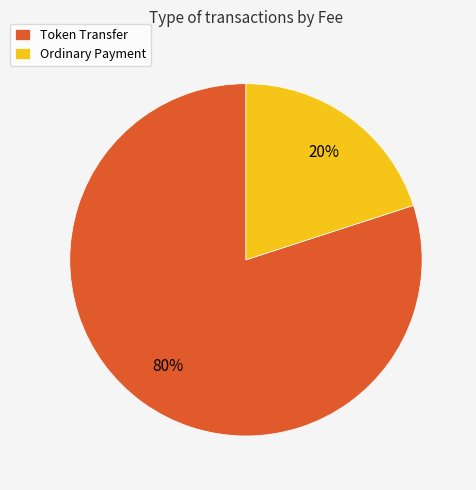

Do Ordinary Payment and Token Transfer together represent more than half of the pie?

Yes